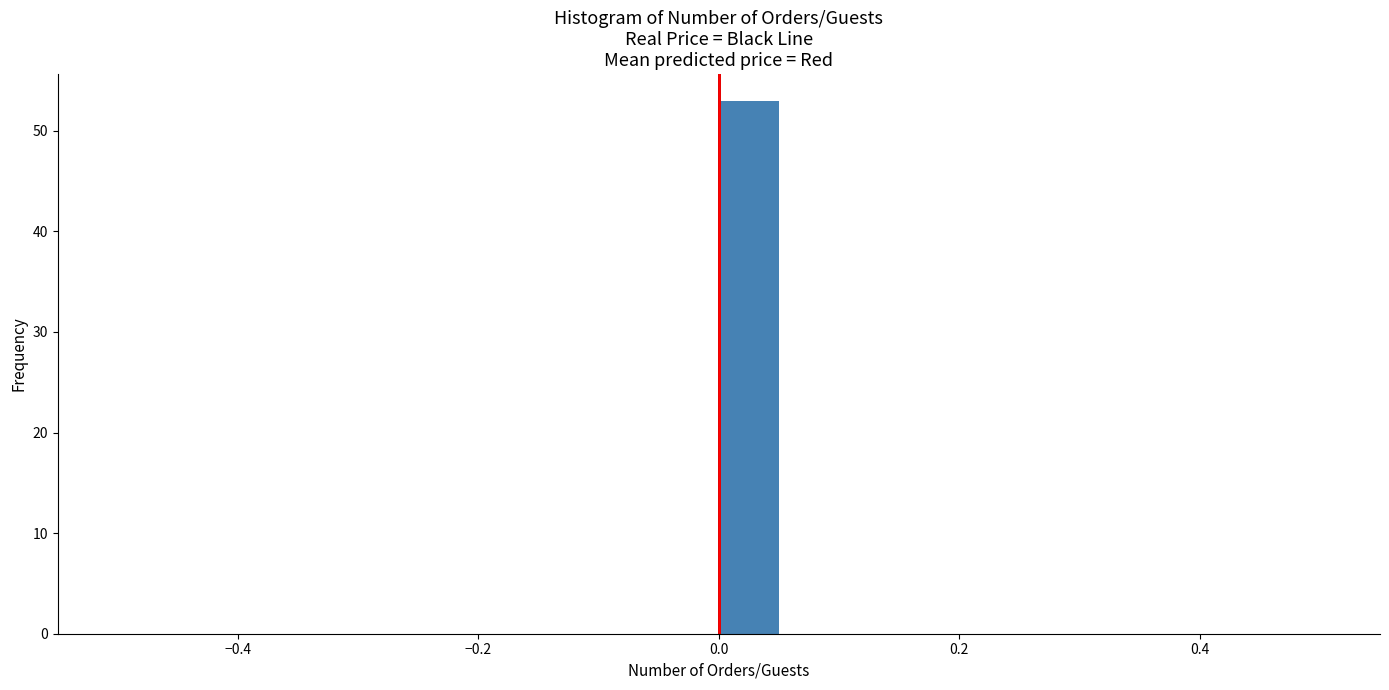

Around what value on the x-axis is the tallest bar? Give the approximate position of its centre, as read against the axis.

0.02